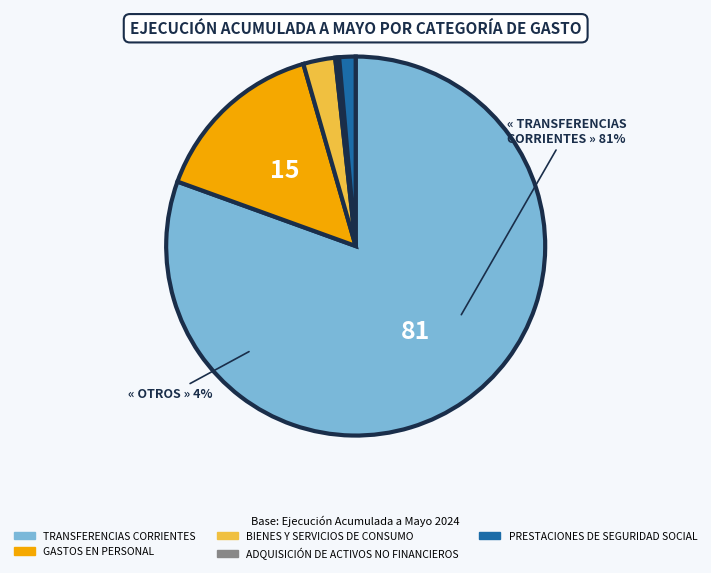

Between ADQUISICIÓN DE ACTIVOS NO FINANCIEROS and TRANSFERENCIAS CORRIENTES, which is larger?

TRANSFERENCIAS CORRIENTES